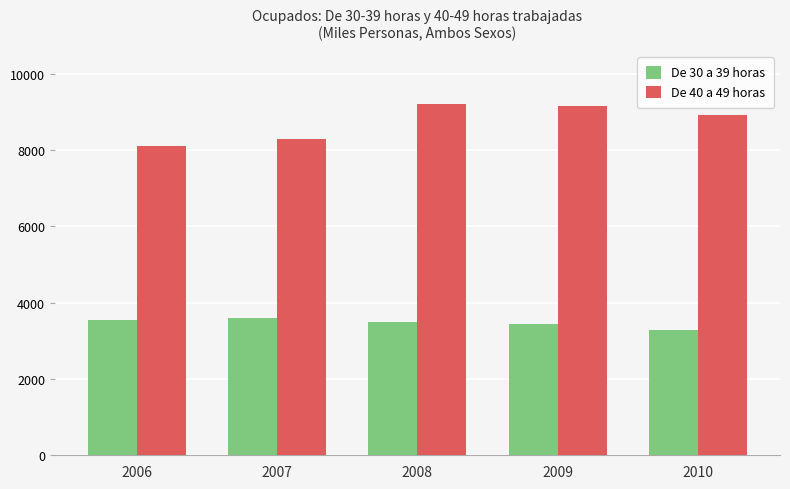

What is the value of the De 40 a 49 horas bar at the 3rd from the left?

9221.3